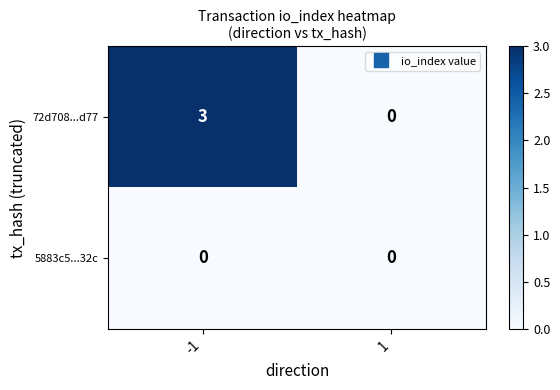

Reading left to right, list all the values displayed in this chart.

72d708...d77: 3	0
5883c5...32c: 0	0